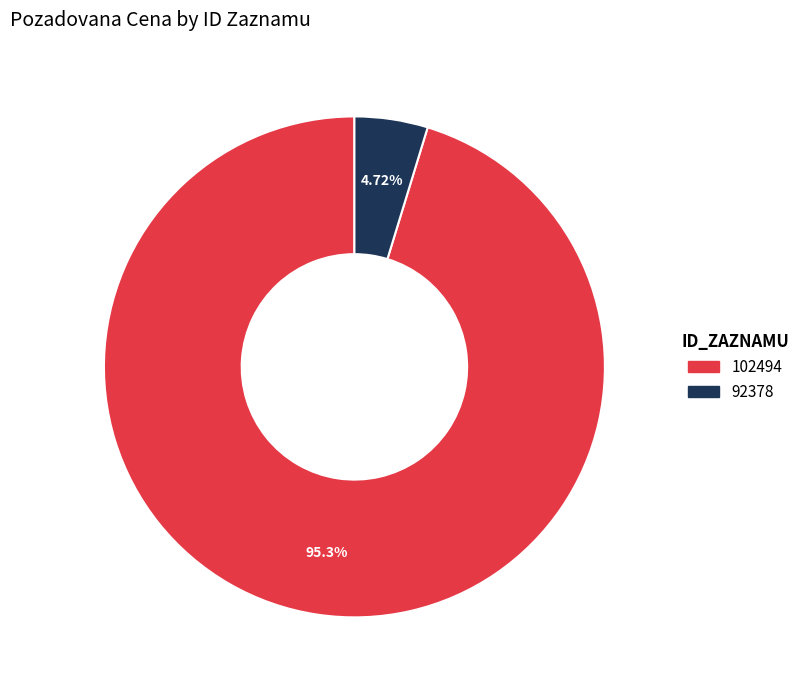

Rank the categories by value from highest to lowest.

102494, 92378